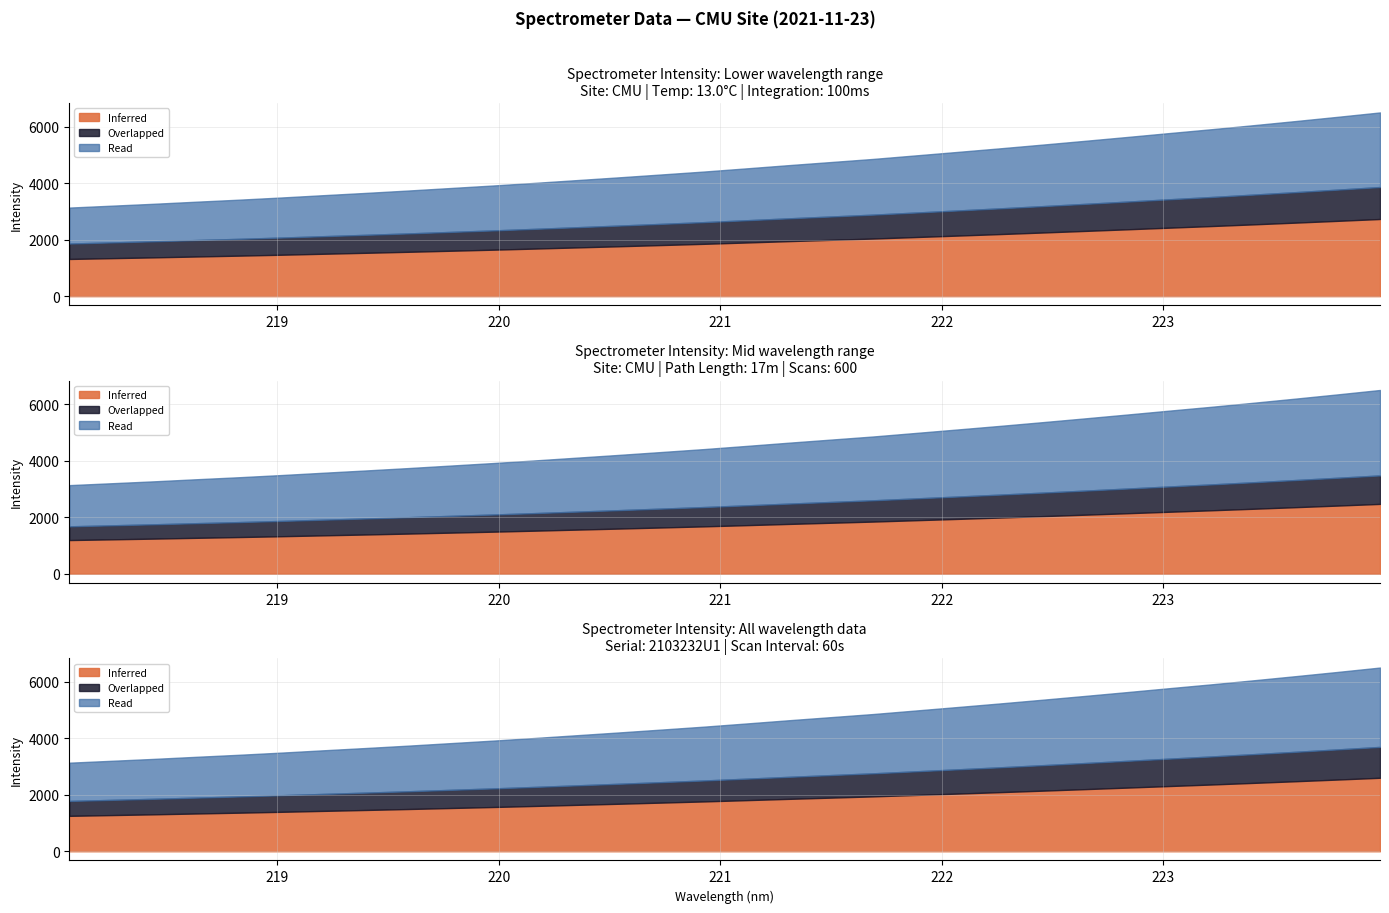

Reading left to right, list all the values displayed in this chart.

0=3139.8	1=3206.9	2=3274.6	3=3348.2	4=3419.3	5=3496.4	6=3578.7	7=3659.5	8=3743.3	9=3832.1	10=3921.2	11=4015.9	12=4114.2	13=4212.7	14=4314.3	15=4417.2	16=4529.3	17=4643.5	18=4753.7	19=4864.0	20=4988.4	21=5112.8	22=5239.4	23=5370.3	24=5504.1	25=5640.5	26=5779.2	27=5916.0	28=6059.6	29=6206.6	30=6357.2	31=6512.4